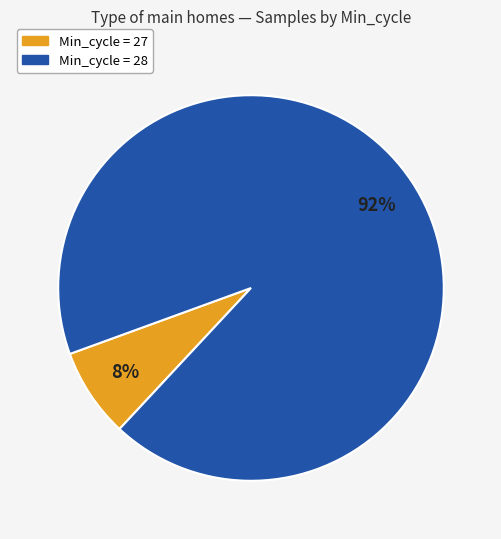

How many slices are in this pie chart?

2